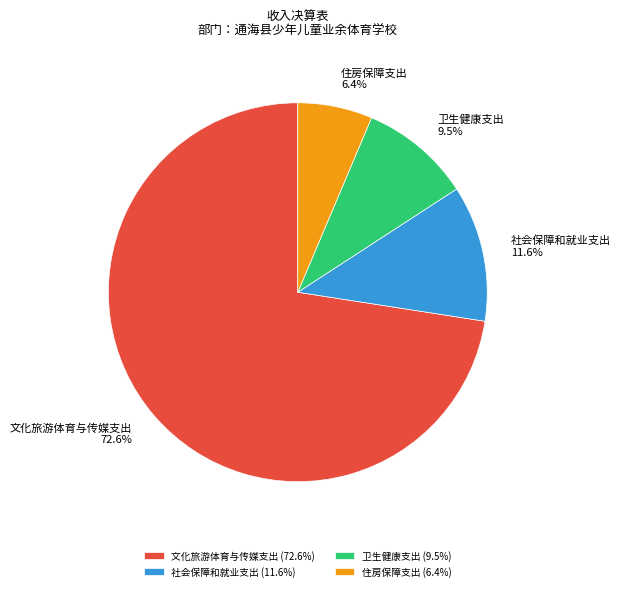

Combined, do 住房保障支出 and 社会保障和就业支出 account for over 50%?

No